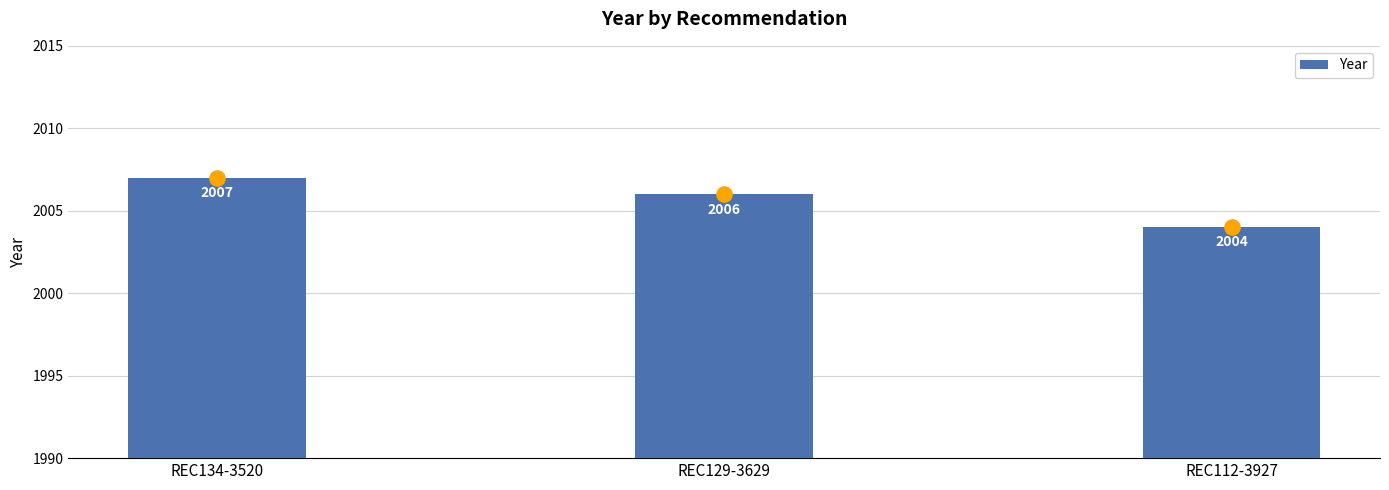

Between REC134-3520 and REC129-3629, which is larger?

REC134-3520